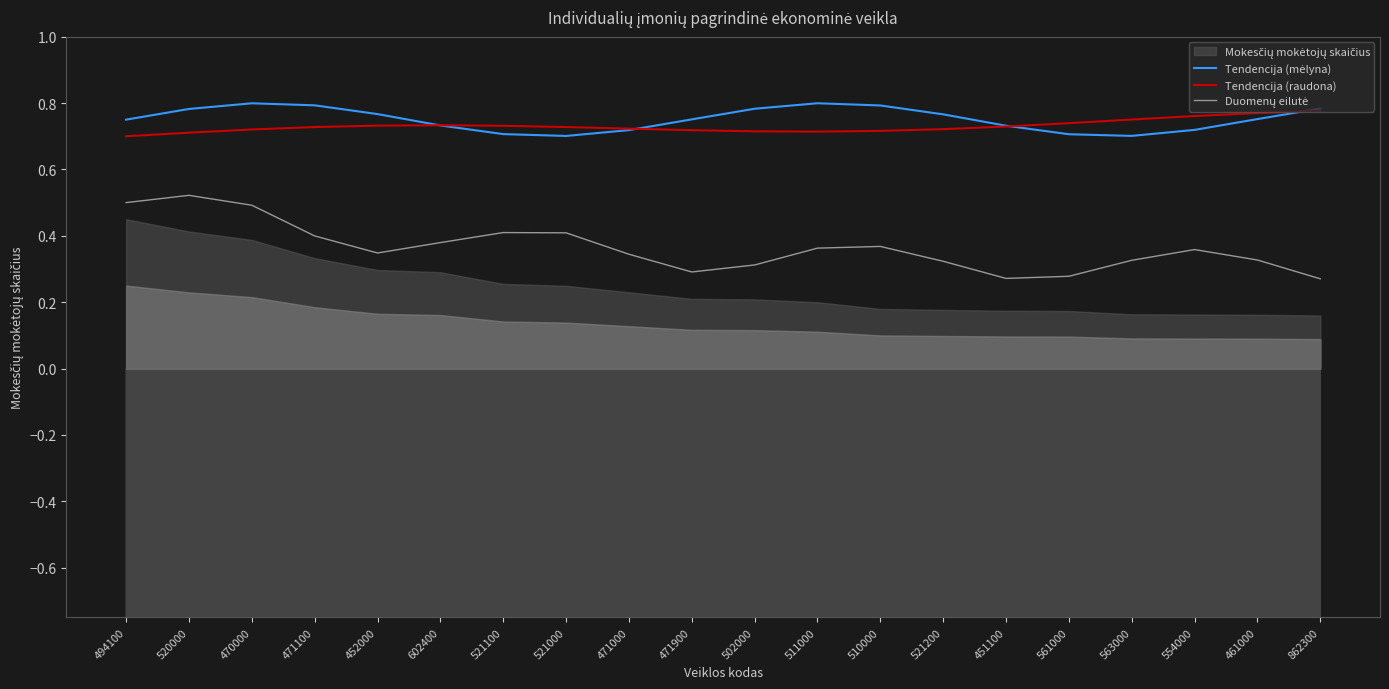

Is it true that Tendencija (mėlyna) equals 0.8 at 520000?

True